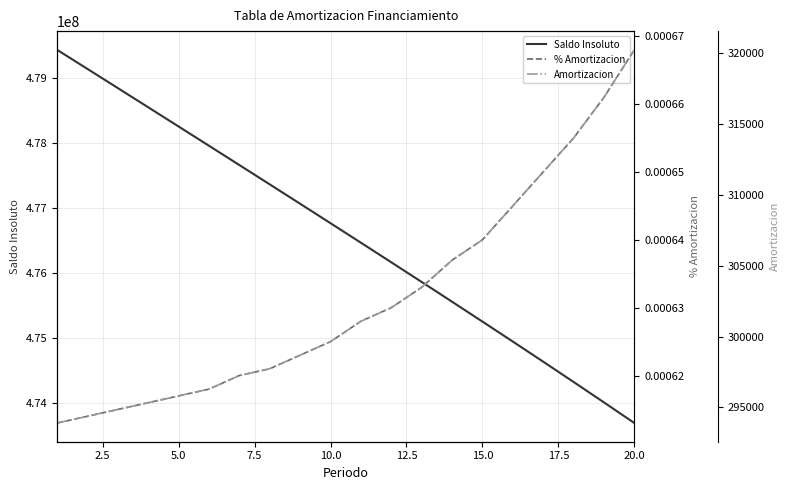

What are all the series names shown in the legend?

Saldo Insoluto, % Amortizacion, Amortizacion